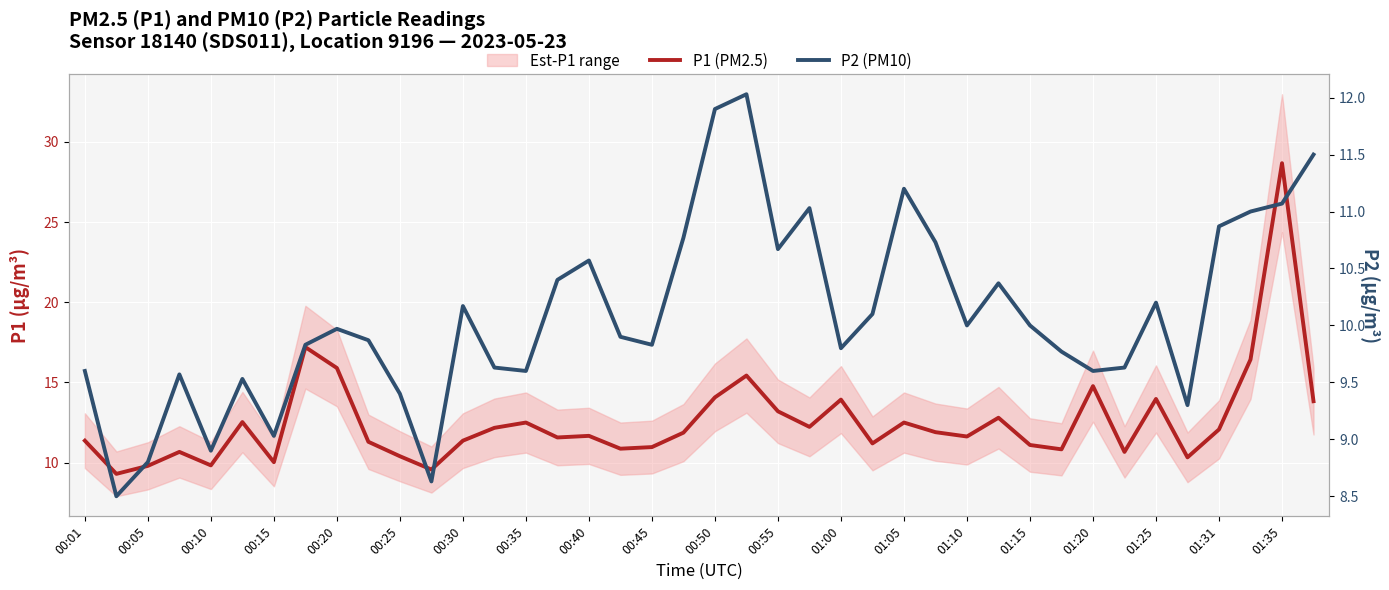

True or false: P1 (PM2.5) and P2 (PM10) intersect in this chart.

False